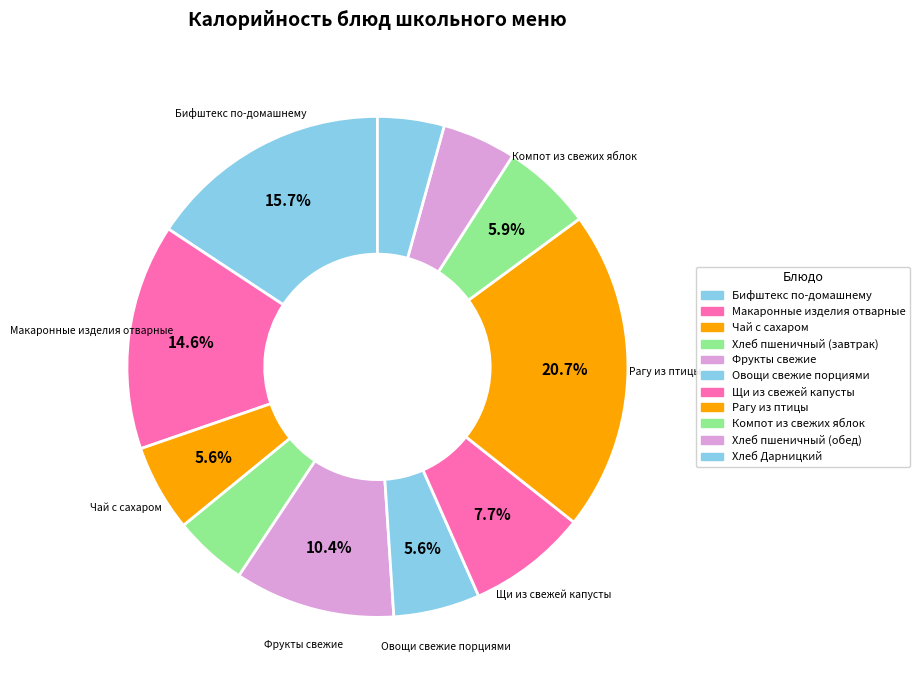

Which category has the smallest portion of the pie?

Хлеб Дарницкий